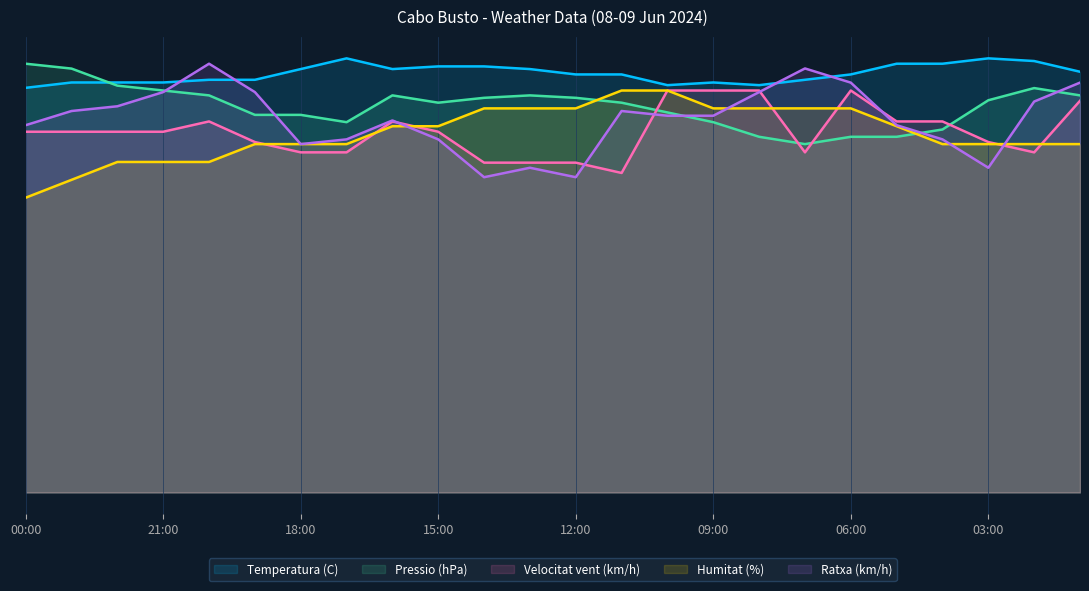

What are all the series names shown in the legend?

Temperatura (C), Pressio (hPa), Velocitat vent (km/h), Humitat (%), Ratxa (km/h)